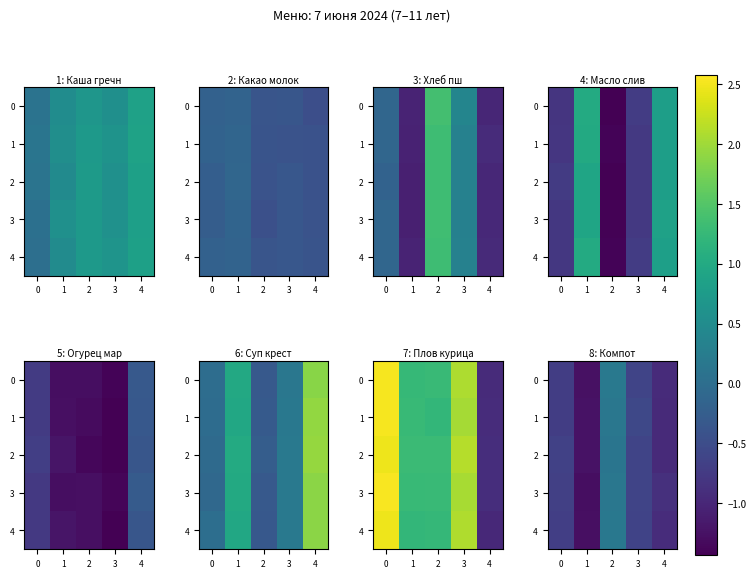

True or false: row_2 has a value of 0.1 at 1.

False